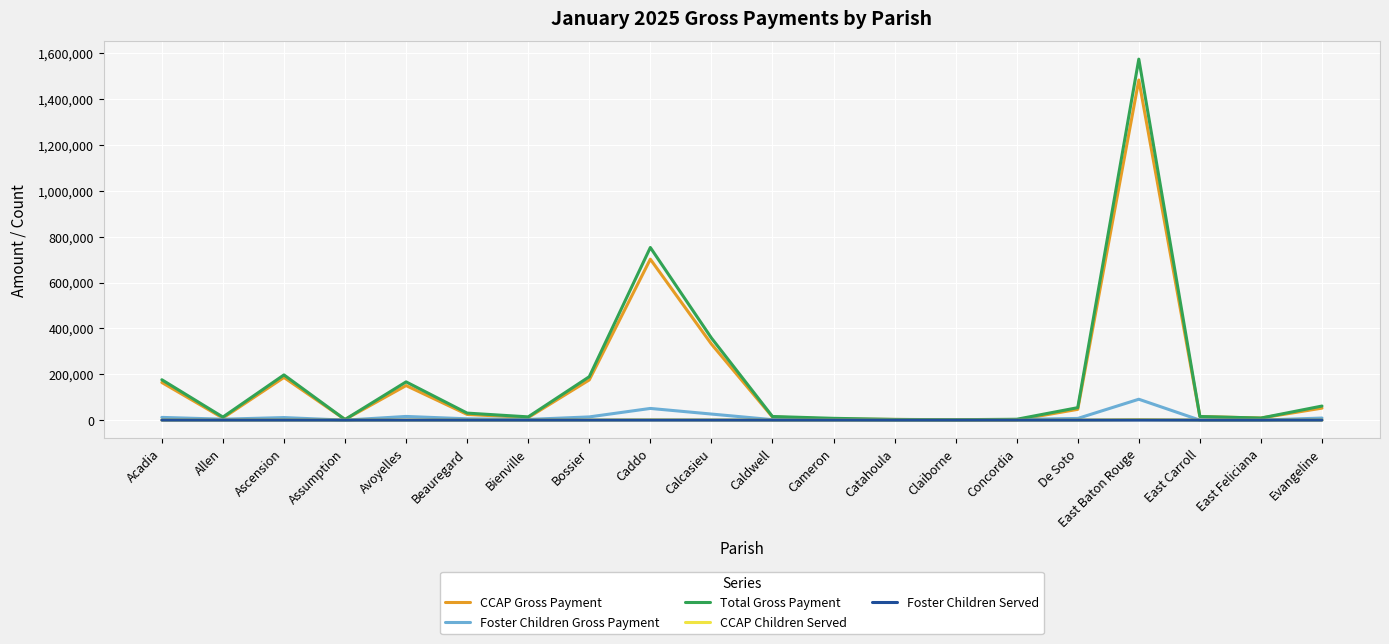

Between Ascension and Cameron, which series saw the biggest shift?

Total Gross Payment